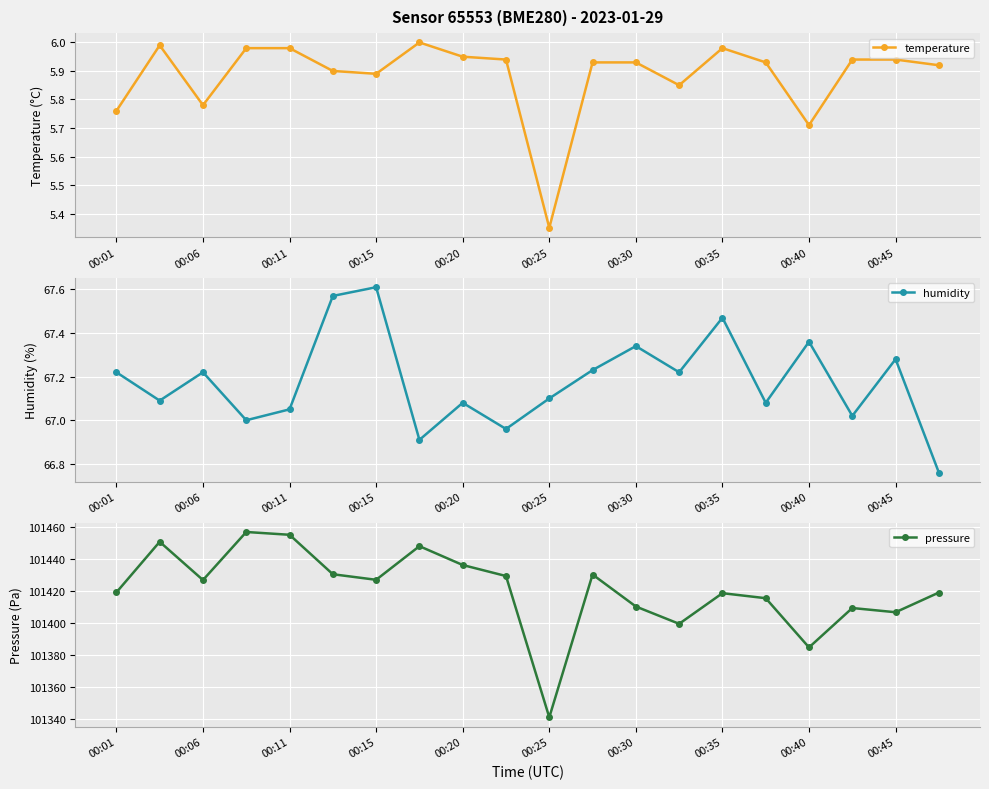

Which series has the largest range (max minus min)?

pressure